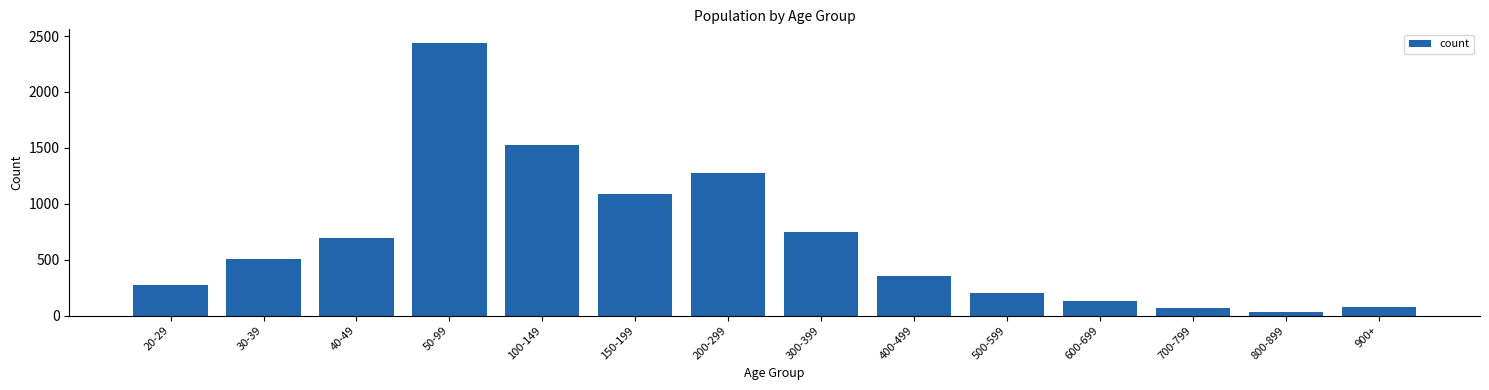

Where is the data nearest to the value 1233?

200-299